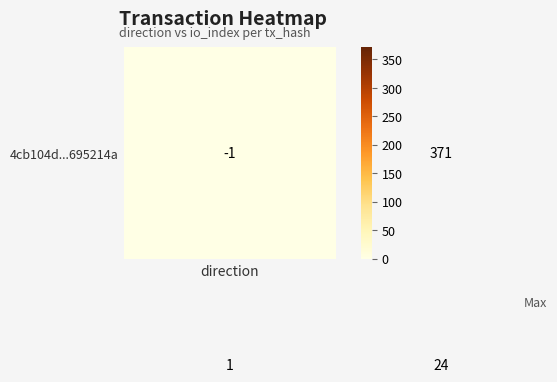

What is the greatest value displayed?

371